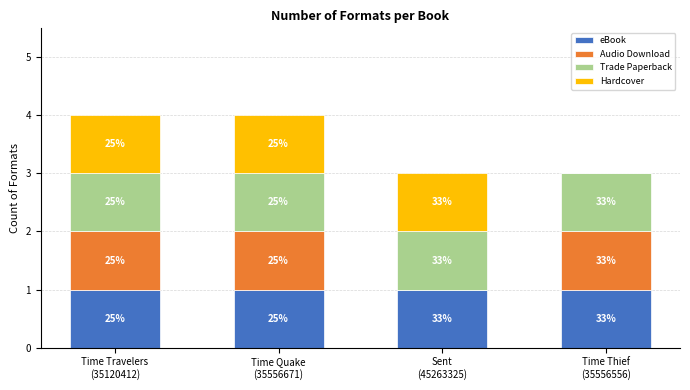

What are all the series names shown in the legend?

eBook, Audio Download, Trade Paperback, Hardcover